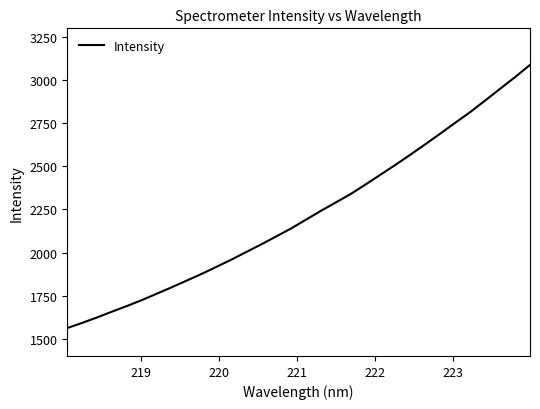

What is the smallest value displayed?

1561.8